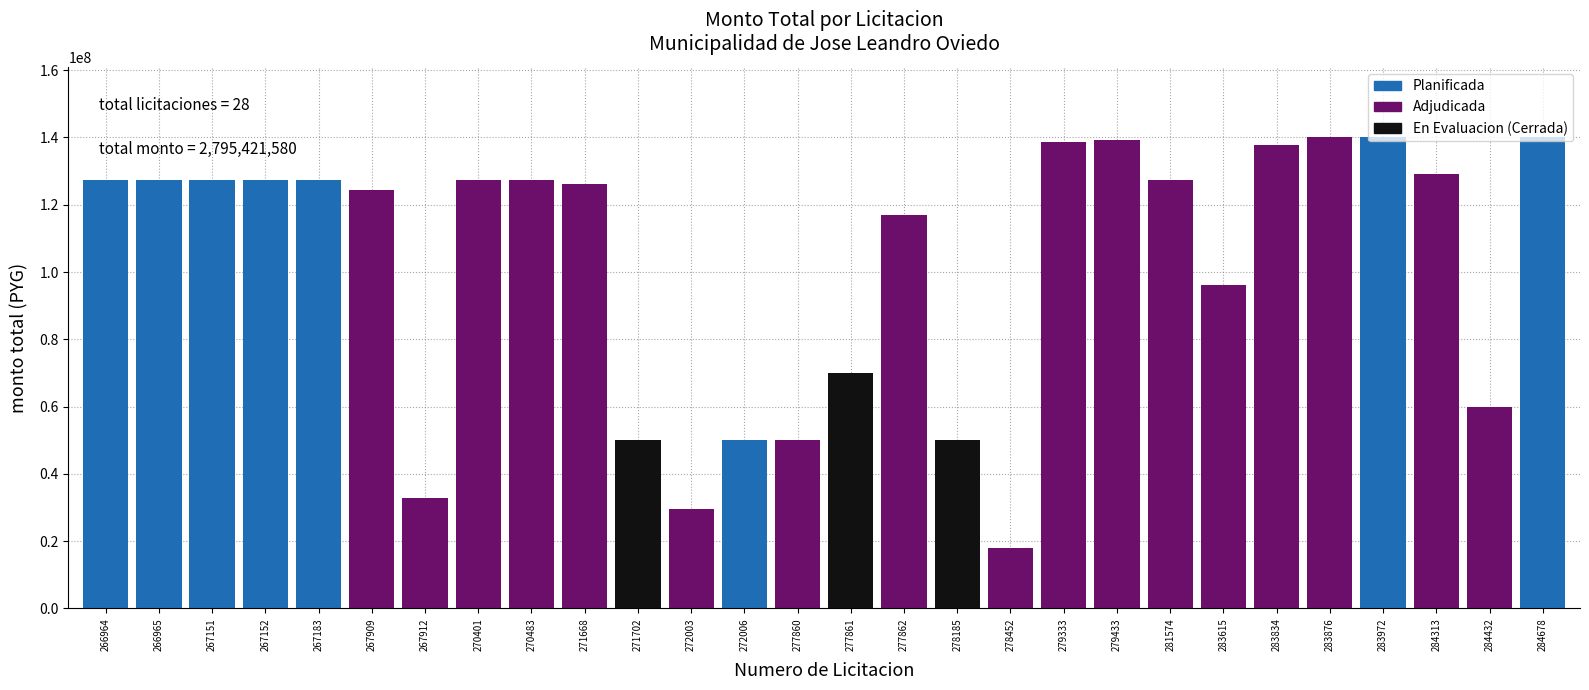

What is the minimum value shown in the chart?

17810000